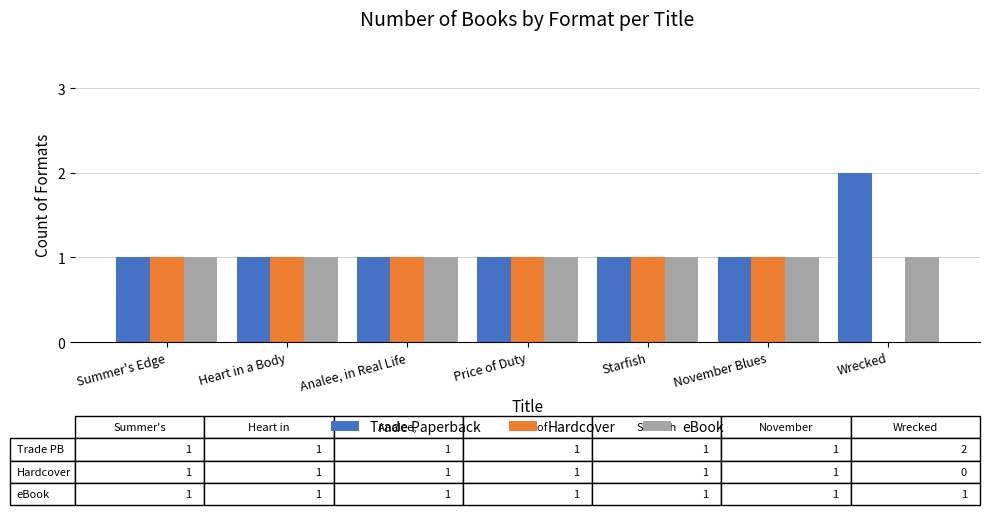

True or false: eBook has a value of 2 at Summer's Edge.

False